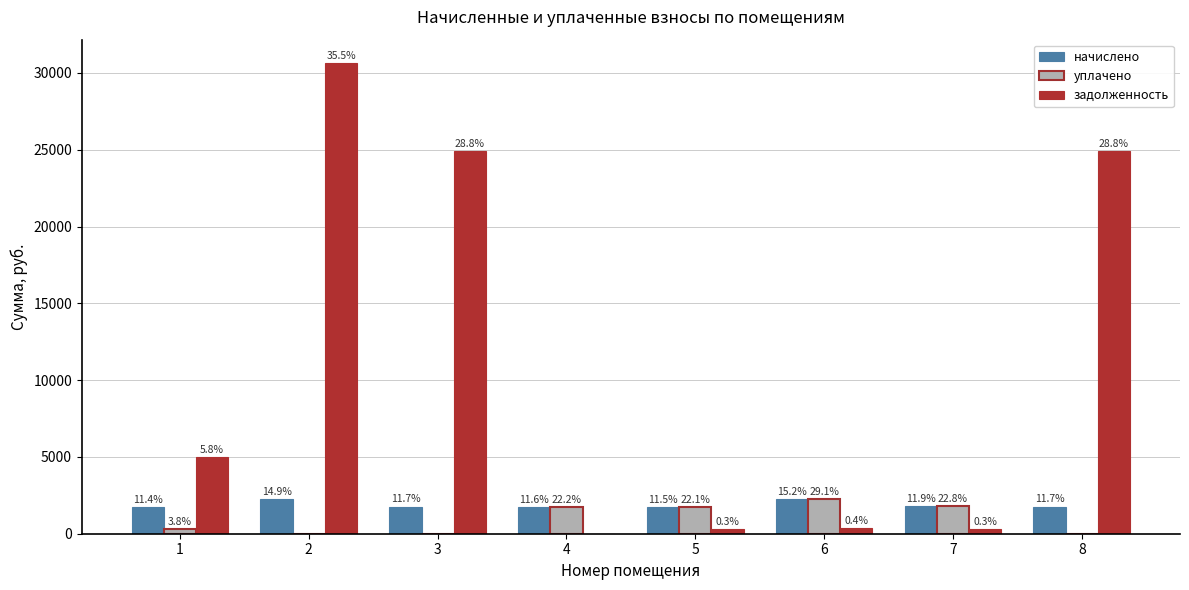

True or false: задолженность has a value of 30635.8 at 2.

True